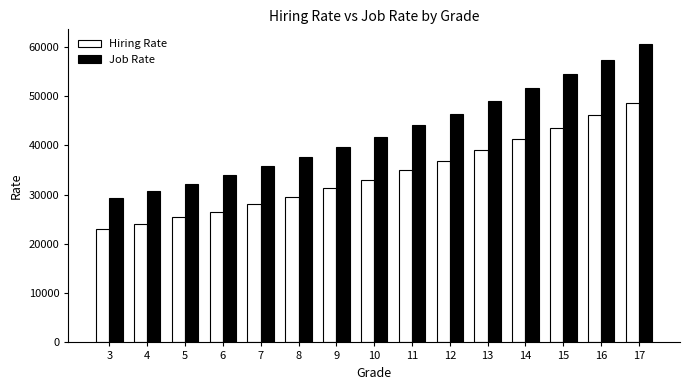

What is the highest value of the Job Rate series?

60498